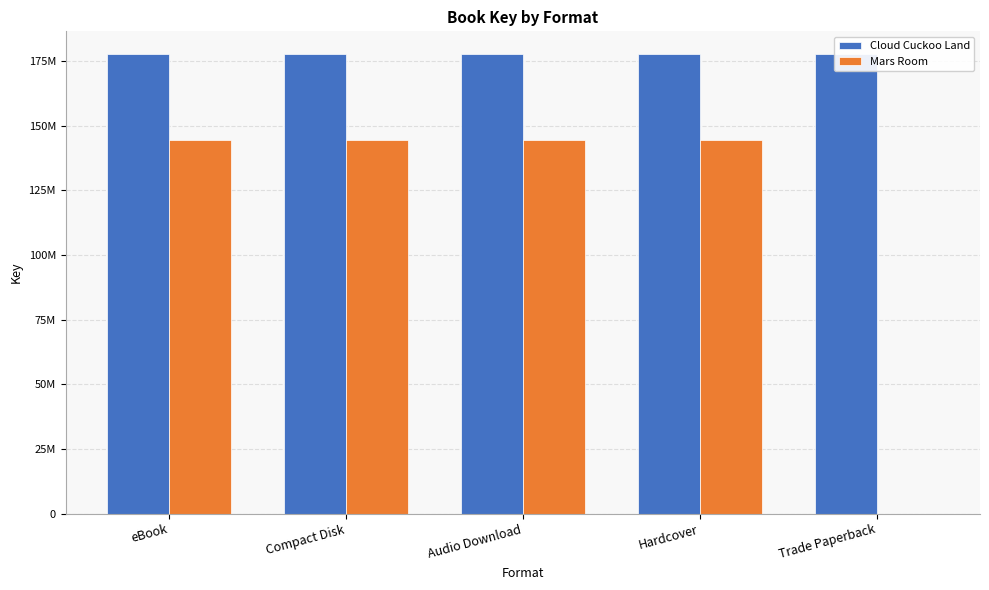

Rank the series by their average value, from lowest to highest.

Mars Room, Cloud Cuckoo Land